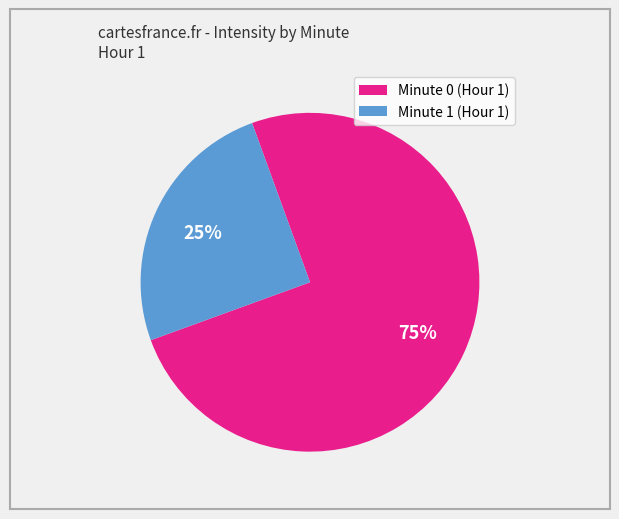

Is it true that Minute 0 is 83% of the pie?

False